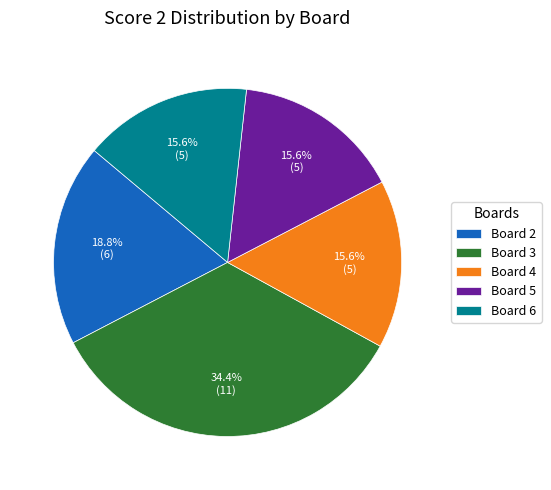

Count the number of slices in the pie.

5